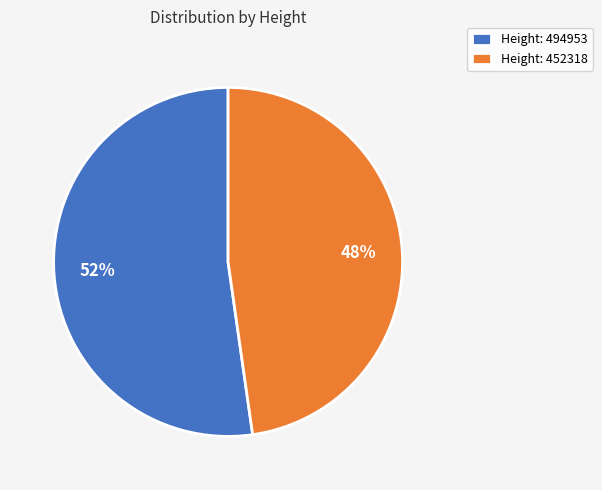

Rank the categories by value from lowest to highest.

Height: 452318, Height: 494953